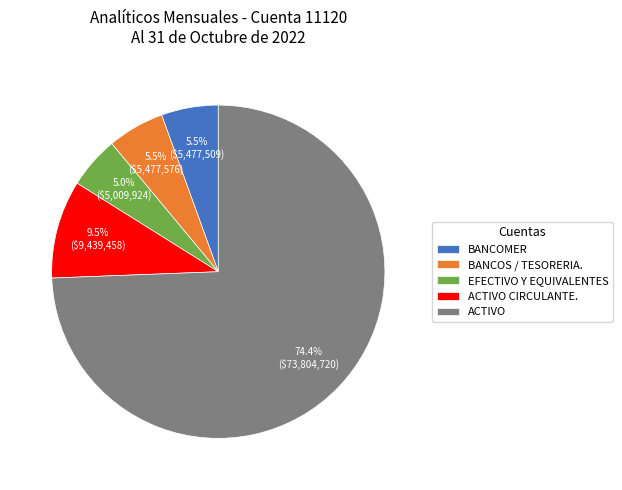

What is the majority slice?

ACTIVO